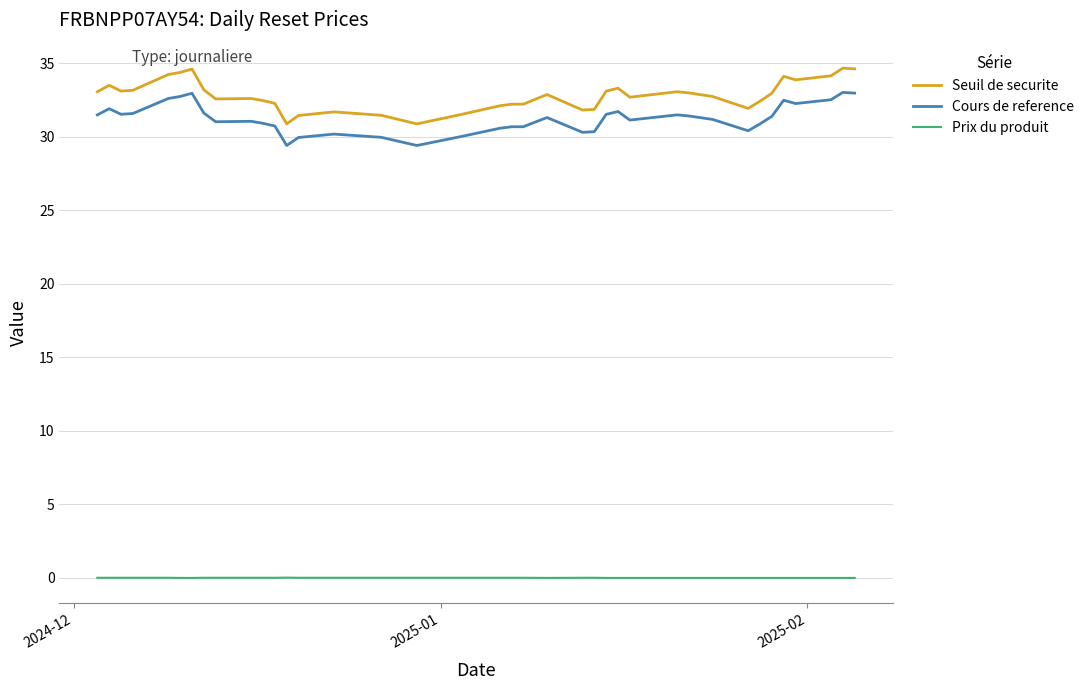

True or false: Cours de reference and Seuil de securite intersect in this chart.

False